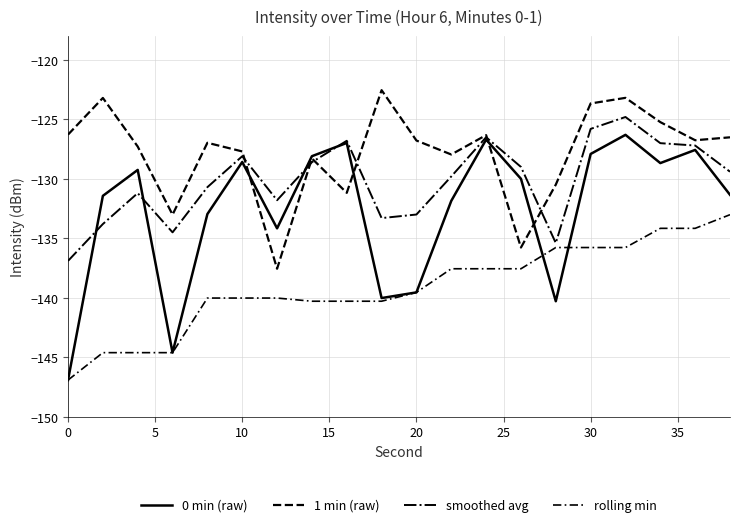

Rank the series by their average value, from highest to lowest.

1 min (raw), smoothed avg, 0 min (raw), rolling min